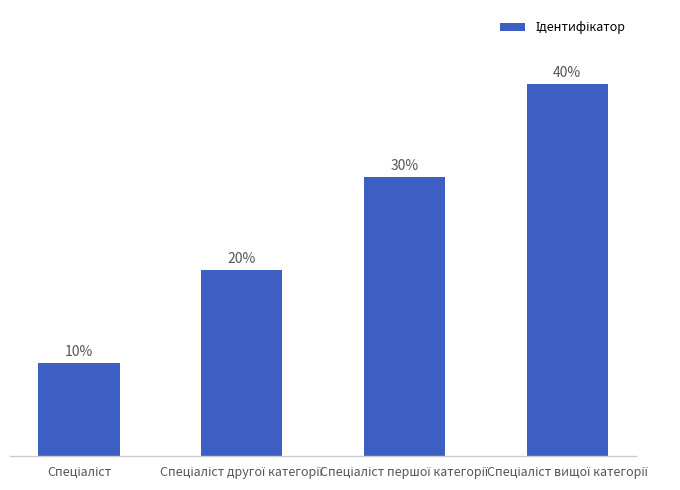

The value at Спеціаліст другої категорії is 1. True or false?

False